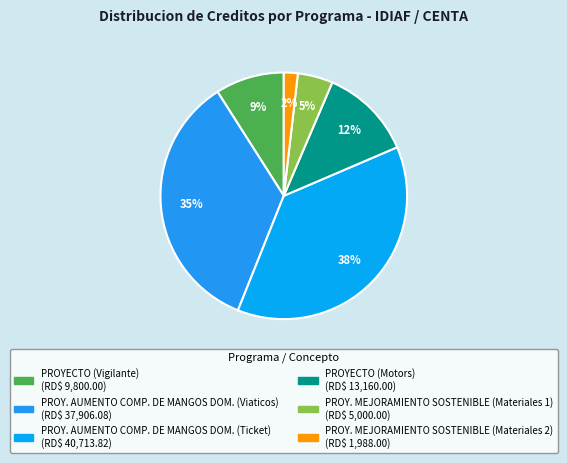

Is there a majority slice in this chart?

No